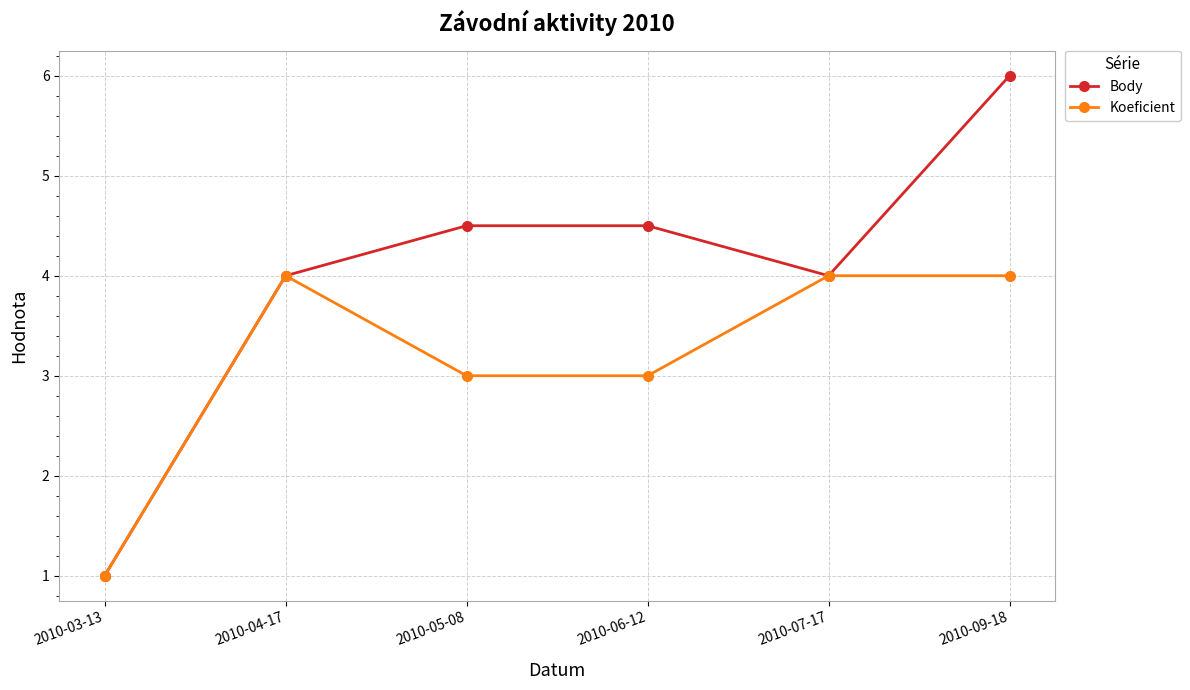

Which series has the largest total across all categories?

Body